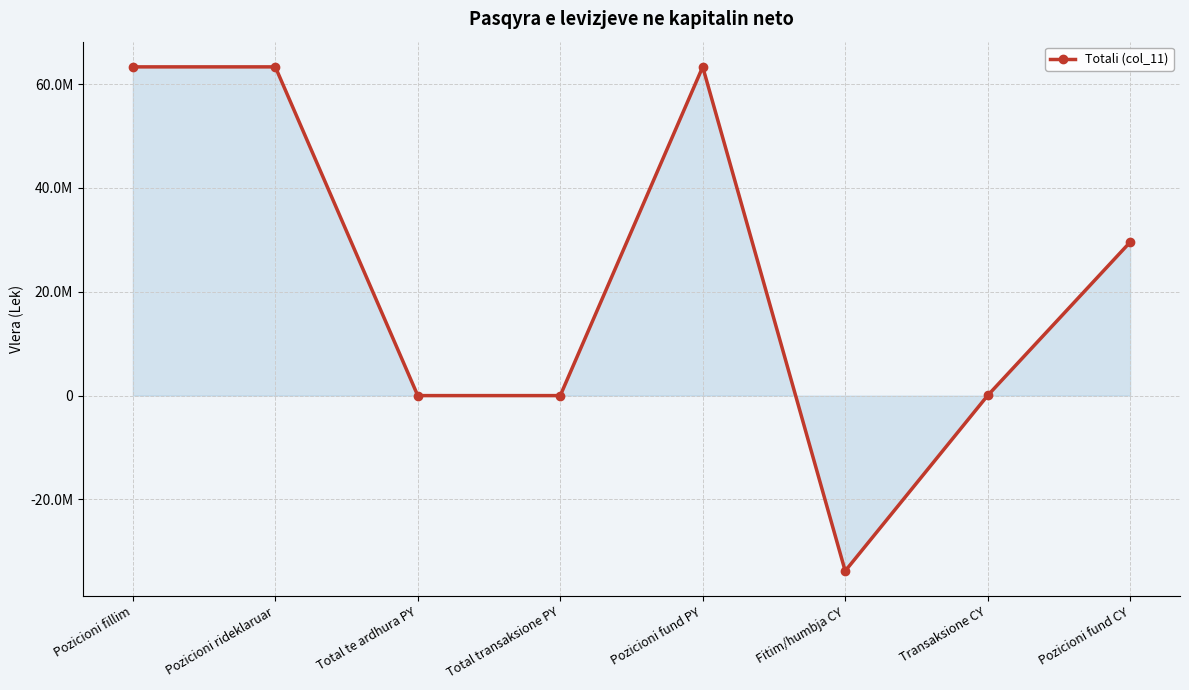

Does the chart have visible grid lines?

Yes